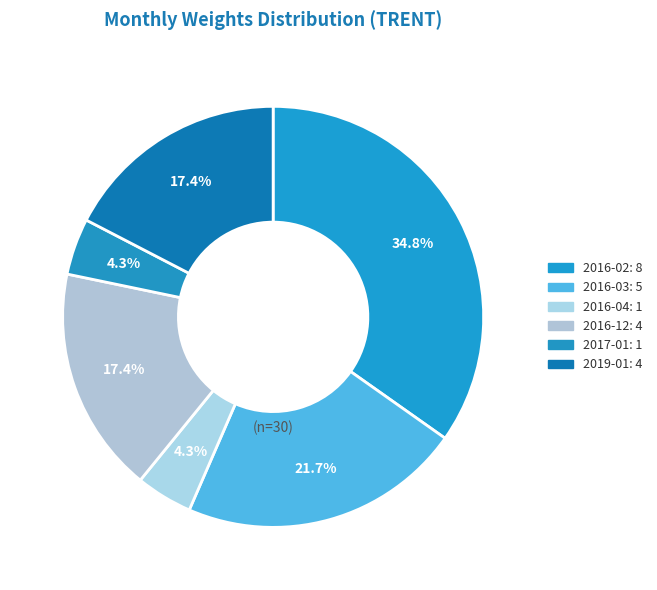

True or false: 2016-04 accounts for 4% of the total.

True